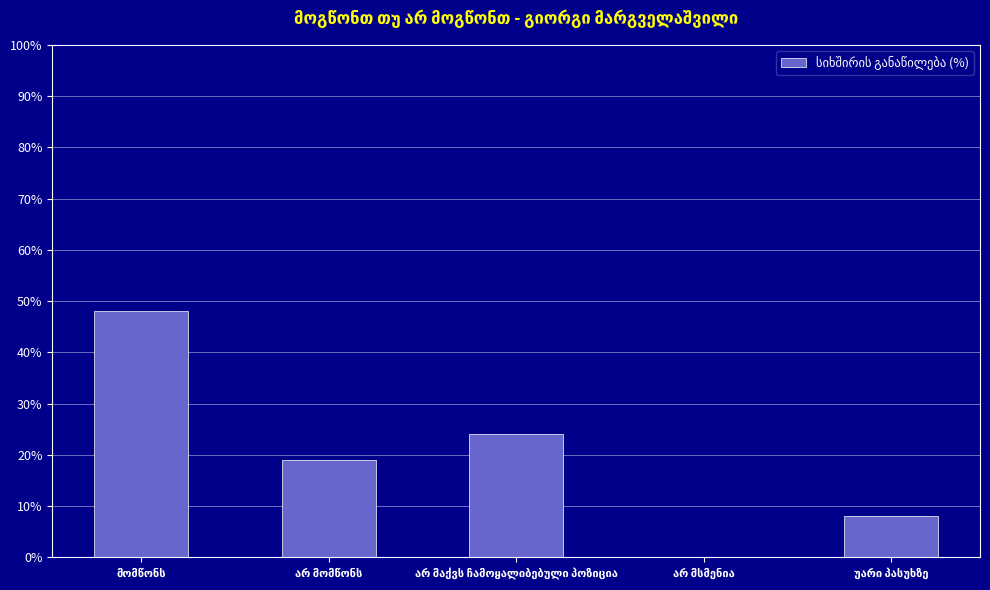

Reading left to right, list all the values displayed in this chart.

48	19	24	0	8